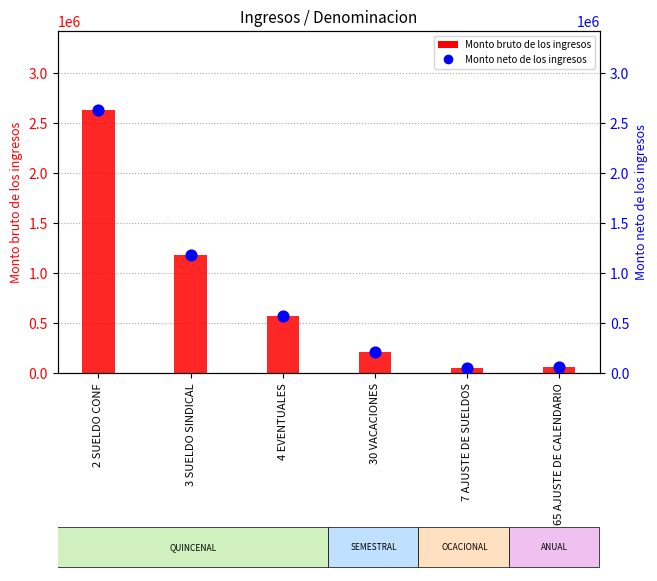

Which series has the largest total across all categories?

Monto bruto de los ingresos